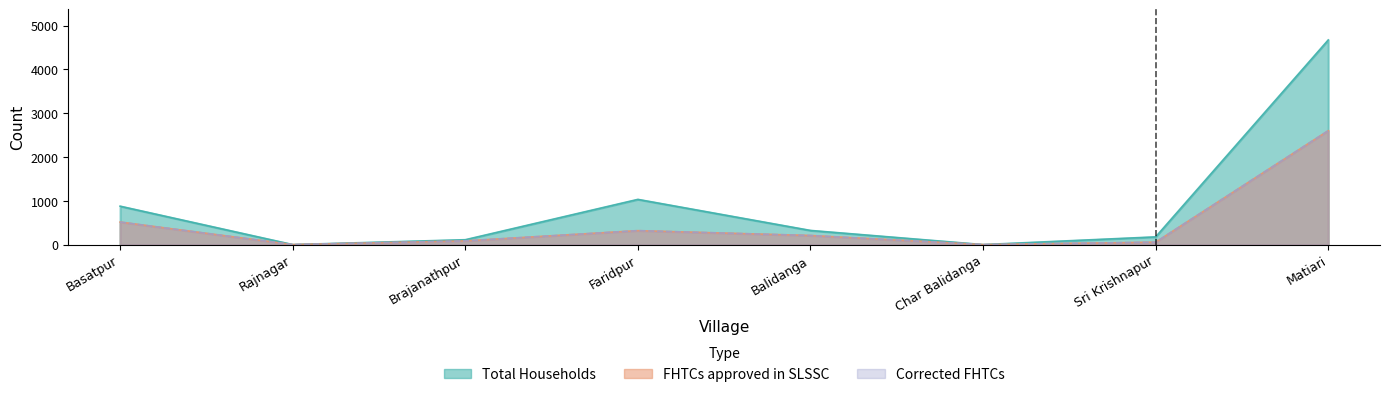

True or false: Total Households and FHTCs approved in SLSSC intersect in this chart.

False